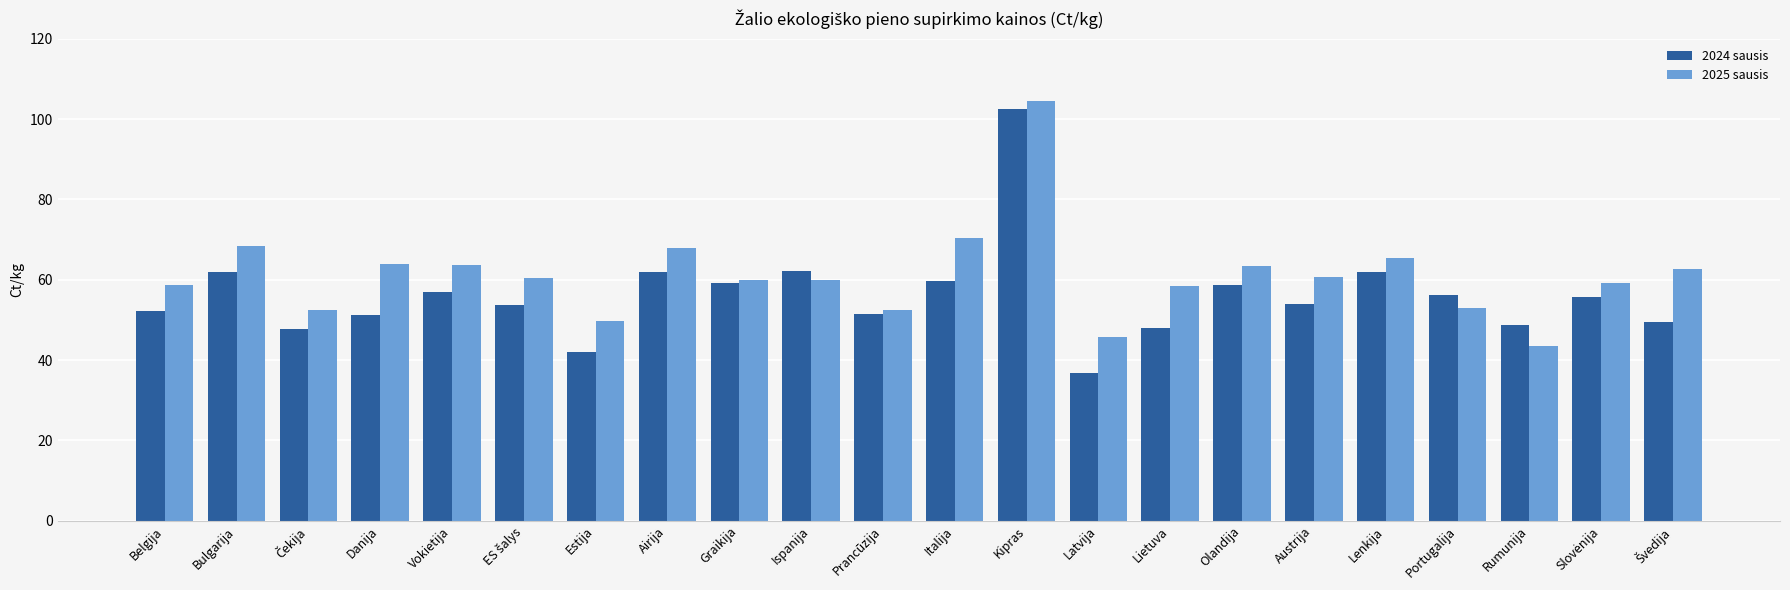

Which series has the largest total across all categories?

2025 sausis